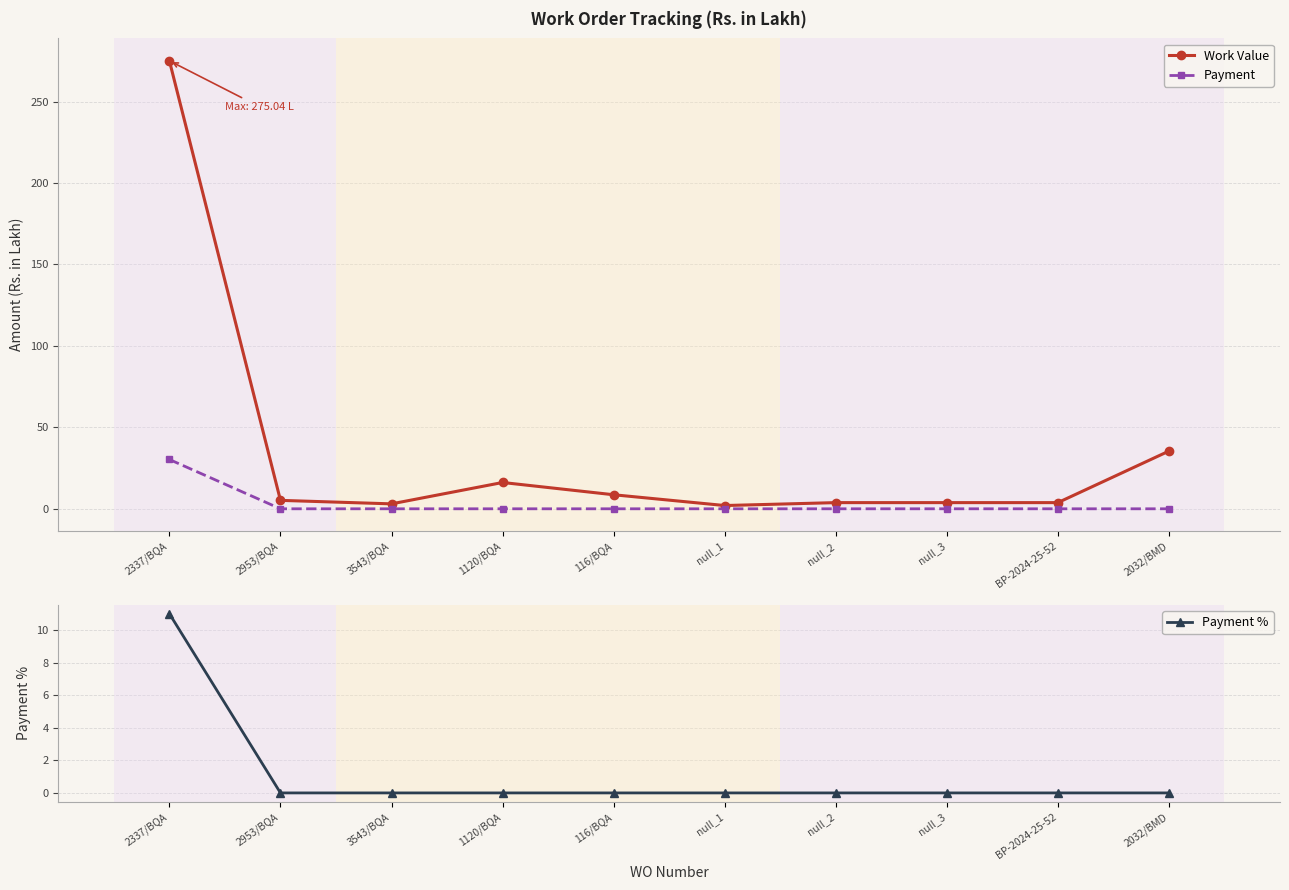

At which label does Payment reach its peak?

2337/BQA